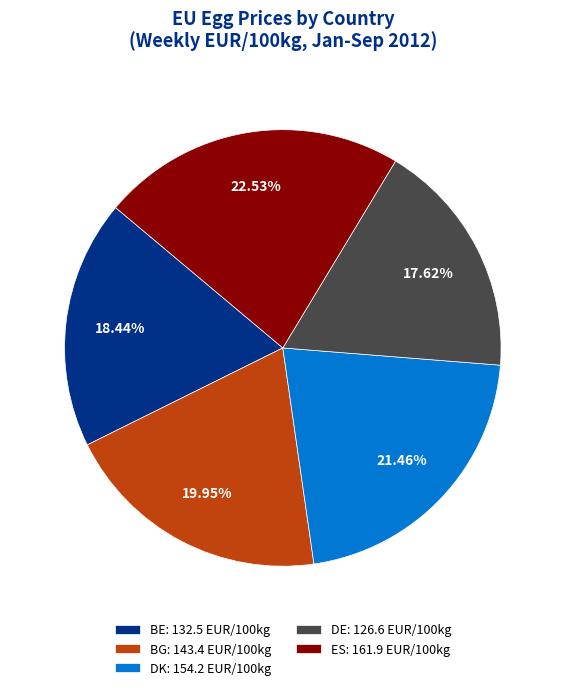

To the nearest percent, what portion does BE represent?

18%